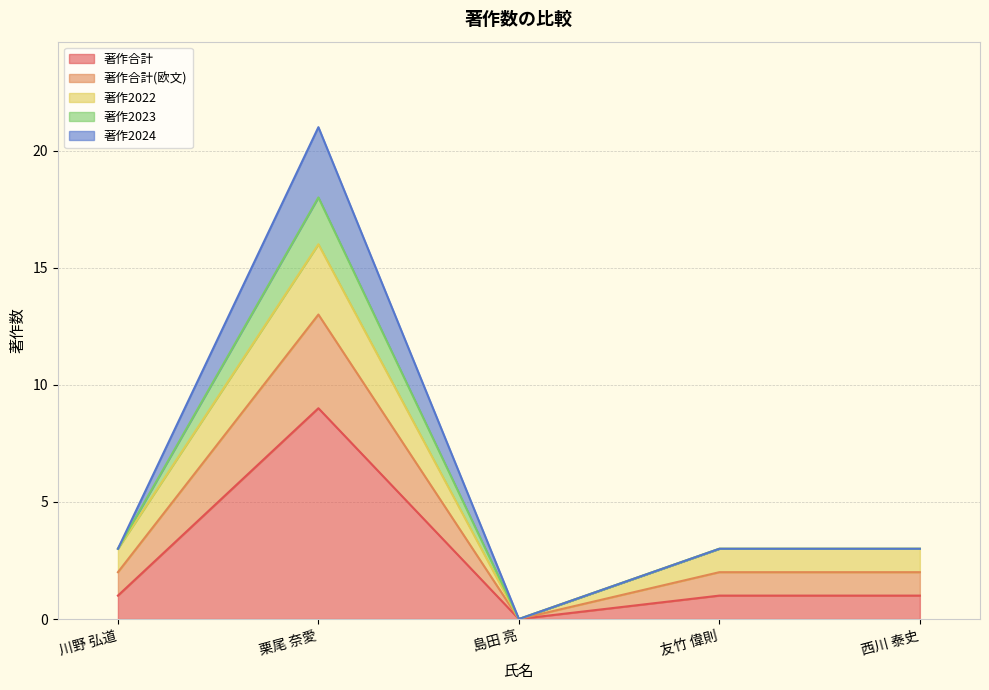

At which category is the sum across all series the highest?

栗尾 奈愛